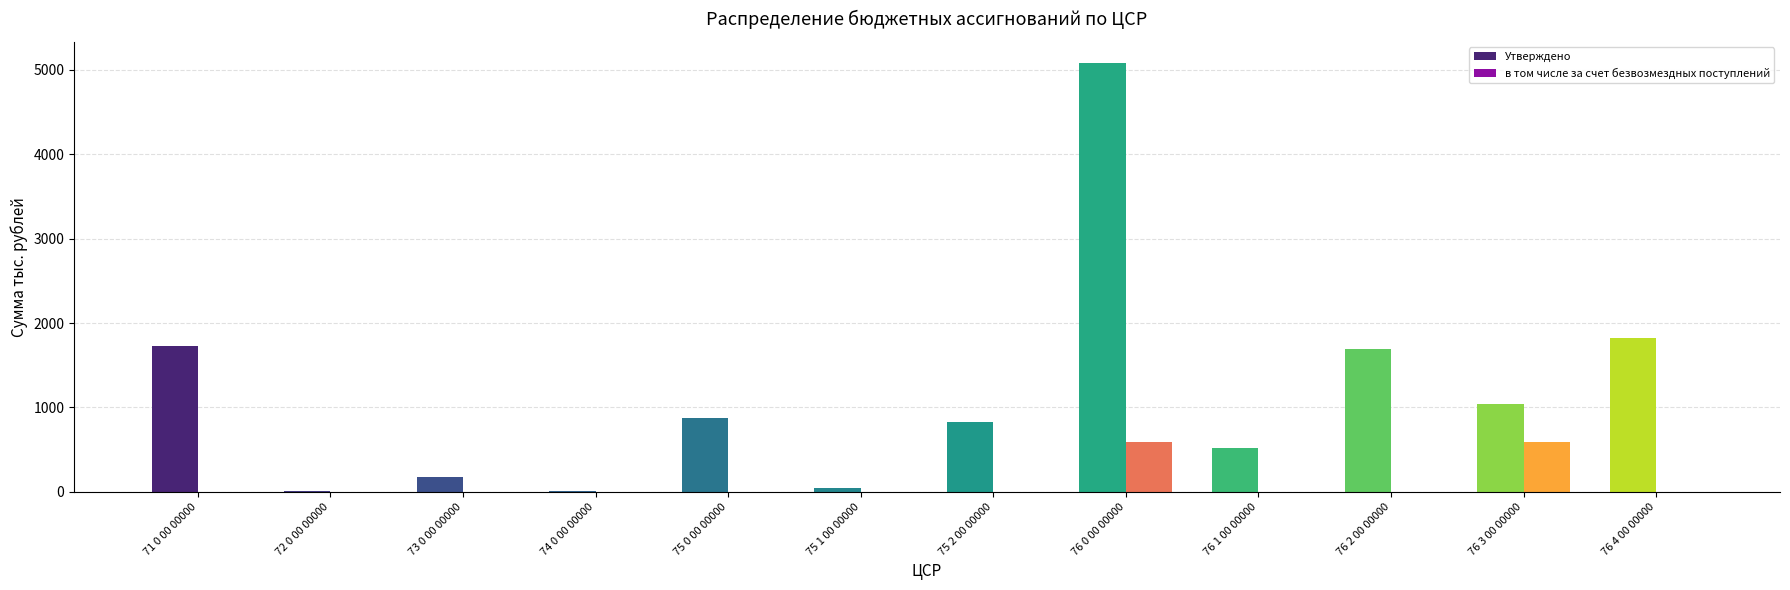

The Утверждено series shows 2899.1 at 71 0 00 00000. True or false?

False